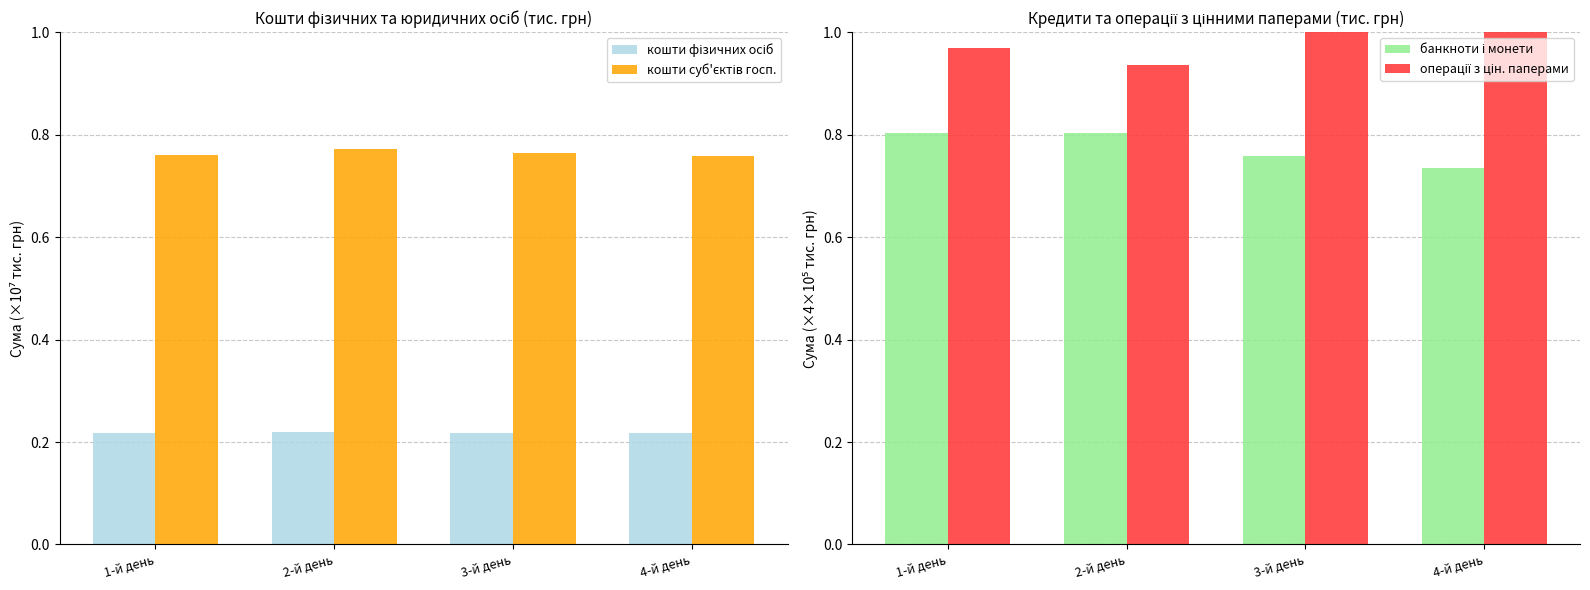

What is the smallest value displayed?

0.2